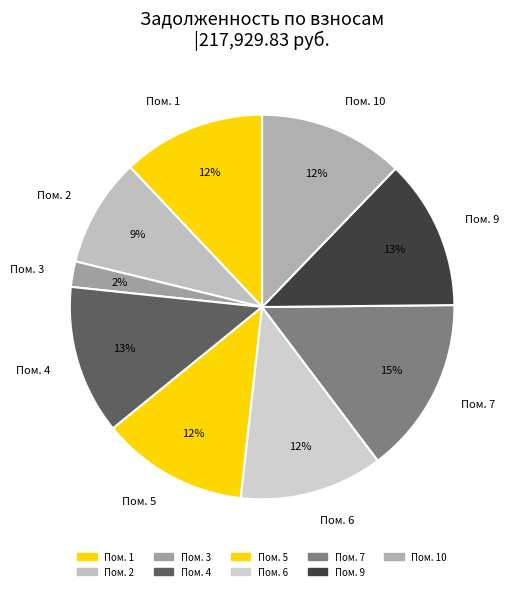

Between Пом. 9 and Пом. 7, which is larger?

Пом. 7